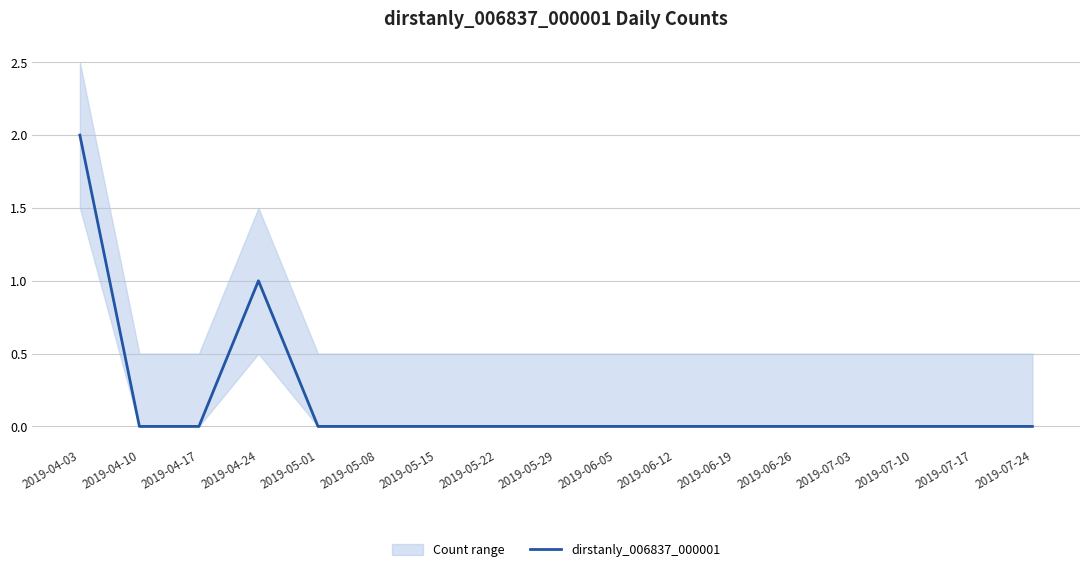

Where is the data nearest to the value 1?

2019-04-24